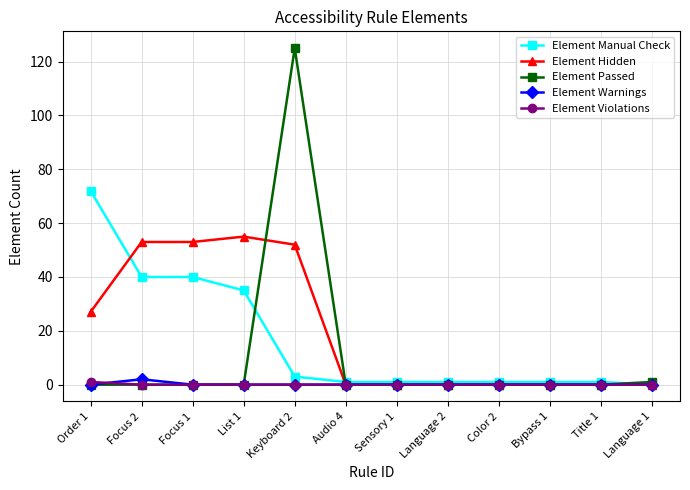

What is the value of the Element Manual Check point at the 3rd from the left?

40